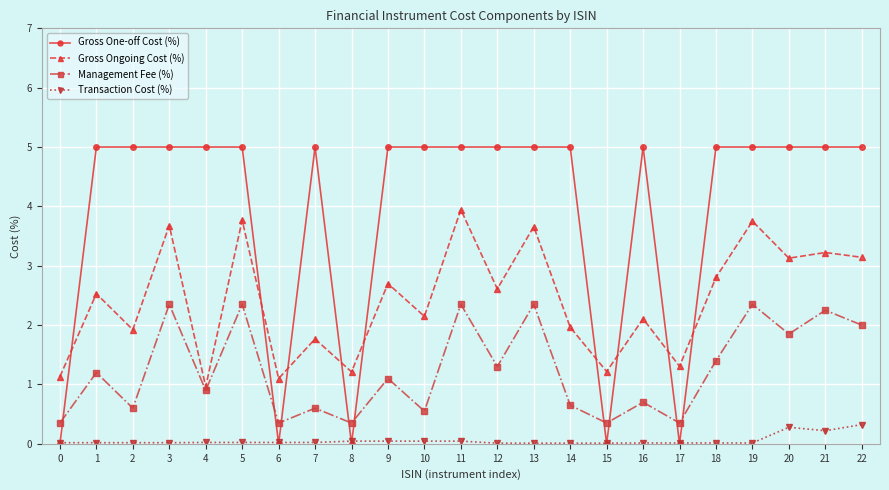

Between 16 and 19, which series saw the biggest shift?

Management Fee (%)